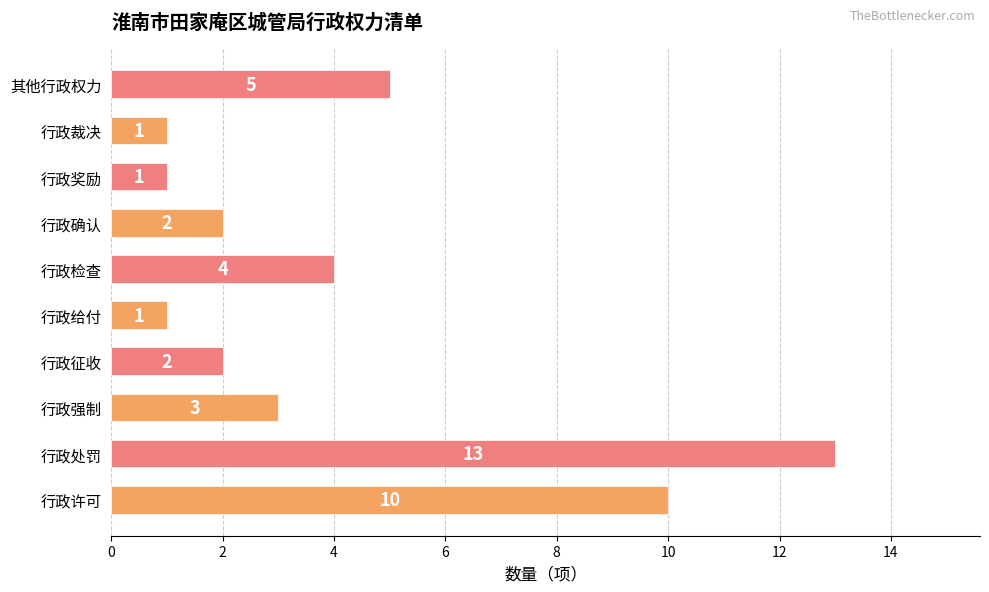

How many bars are there in total?

10